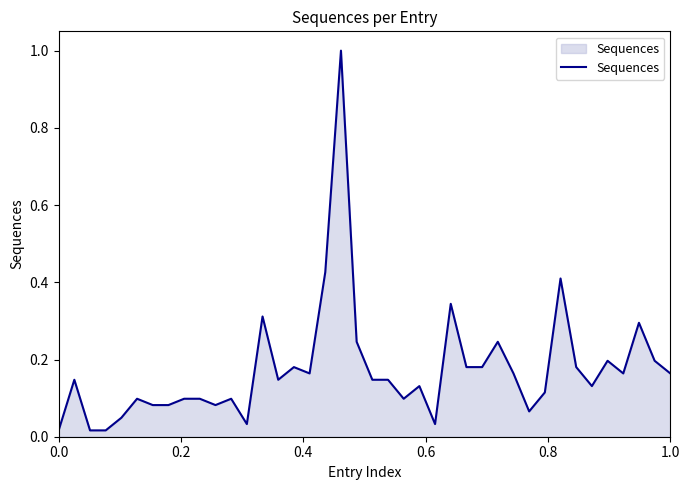

What is the maximum value shown in the chart?

1.0